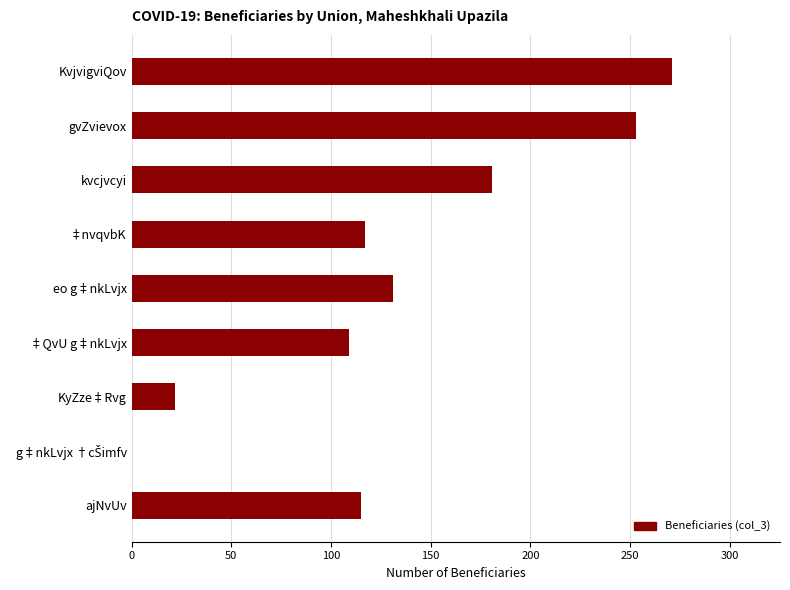

What is the change in value from KvjvigviQov to ‡nvqvbK?

-154